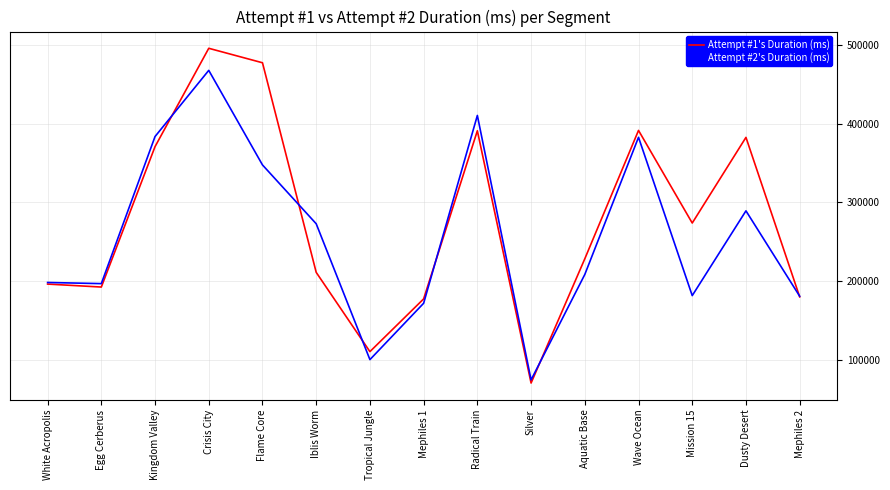

How many lines are shown in the chart?

2